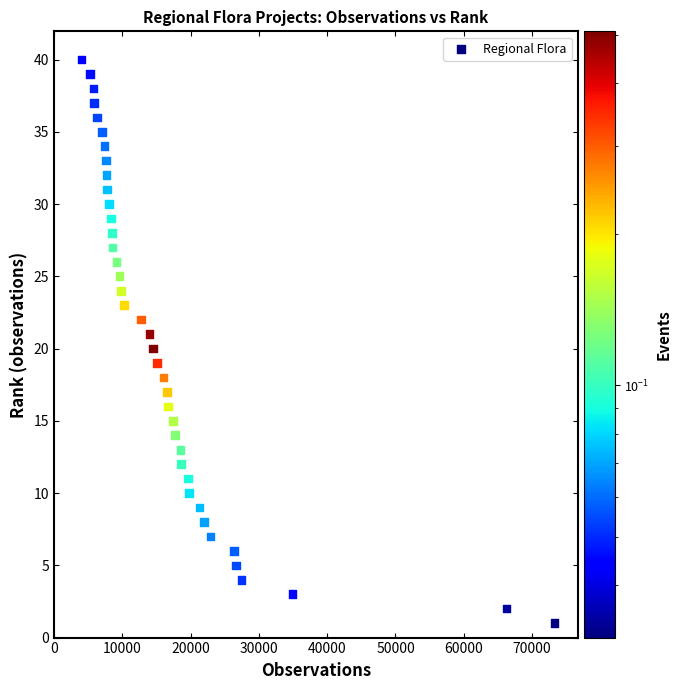

What is the range of X values (max minus min)?

69246